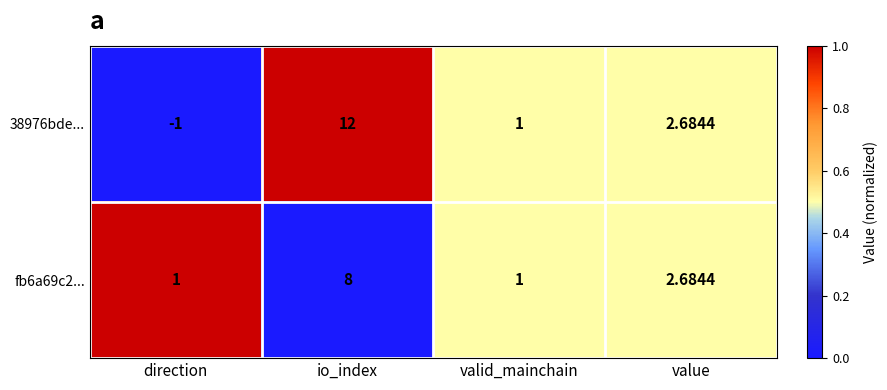

Which category has the highest value across all series?

io_index